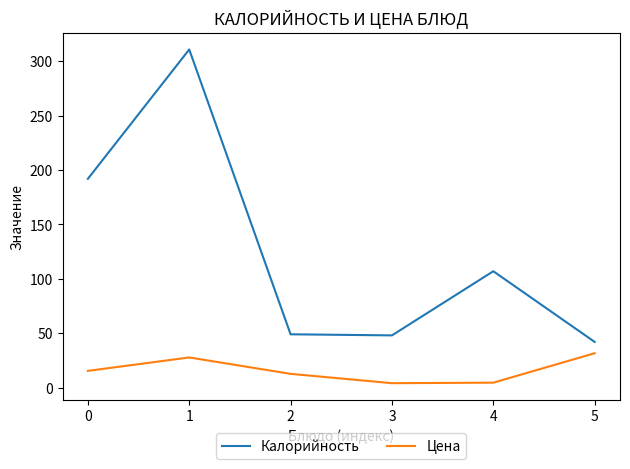

True or false: Цена has a value of 15.3 at 0.

True